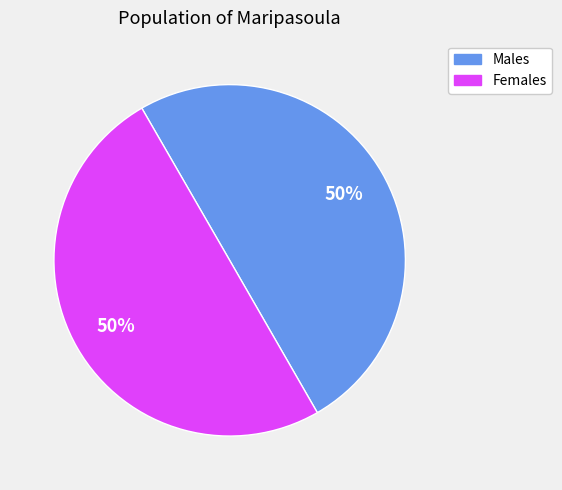

How many slices are in this pie chart?

2